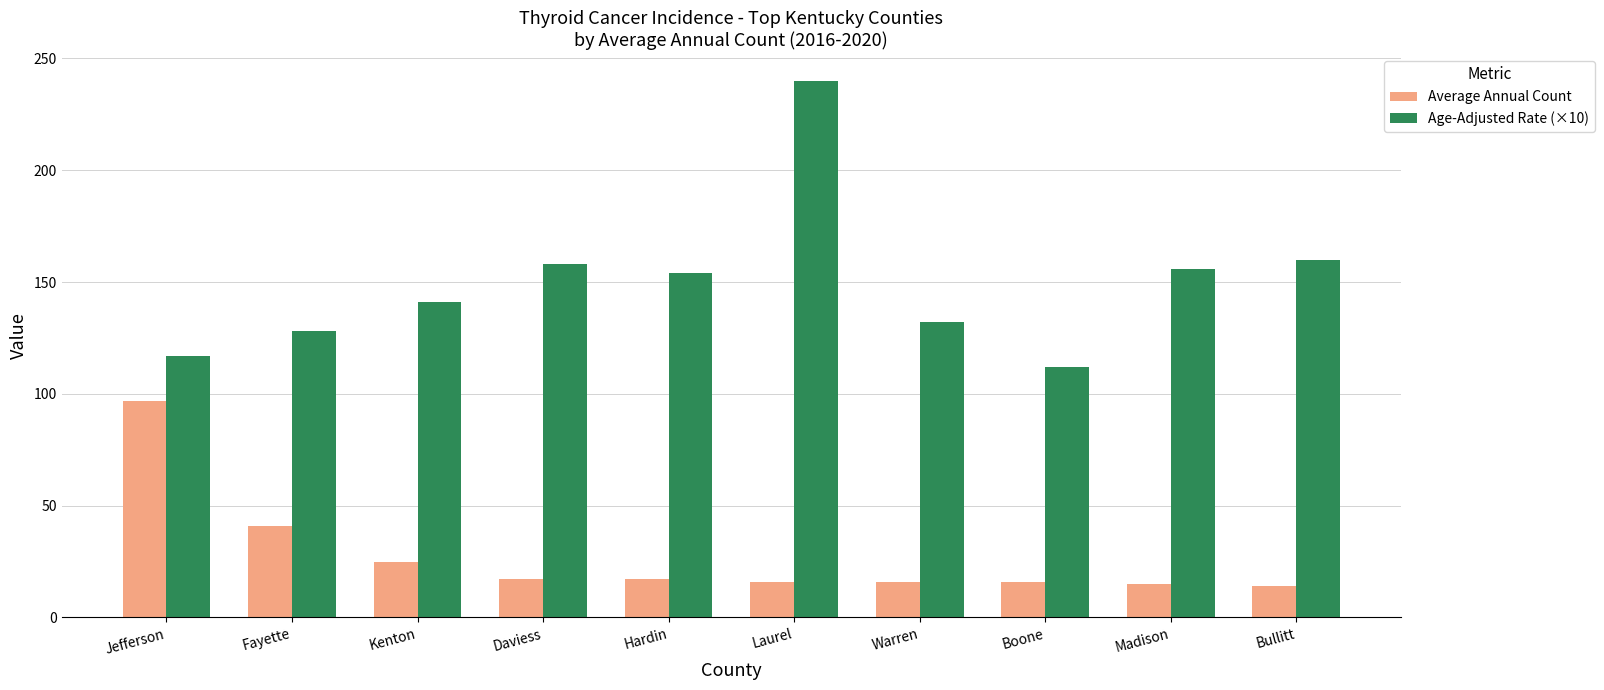

Which series has the largest range (max minus min)?

Age-Adjusted Rate (×10)